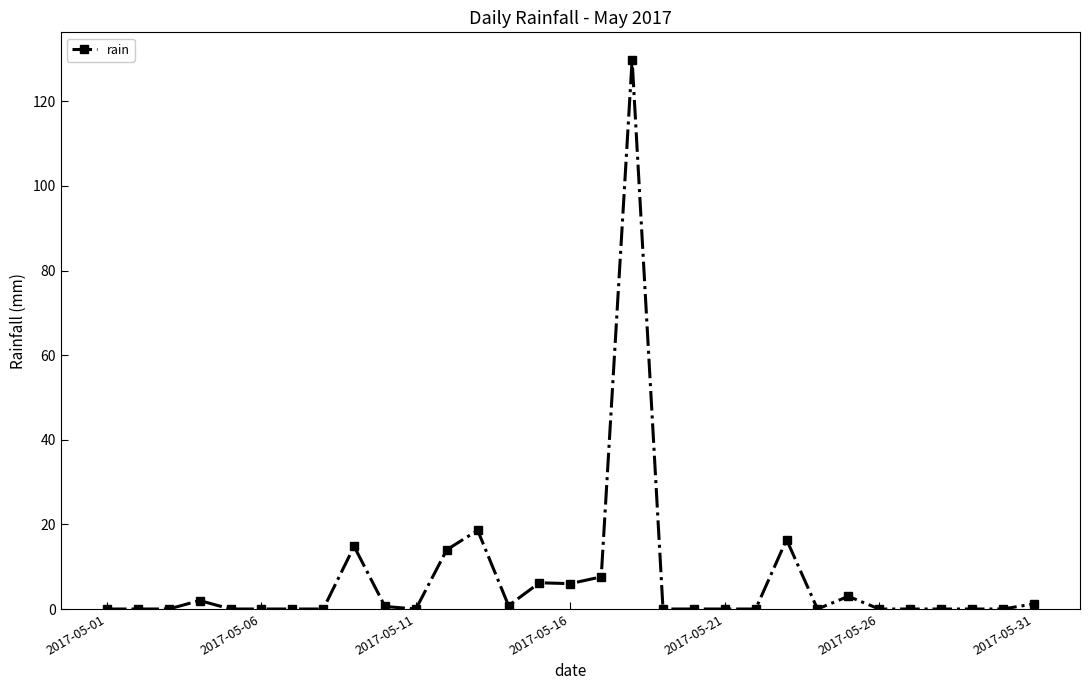

What is the maximum value shown in the chart?

129.8